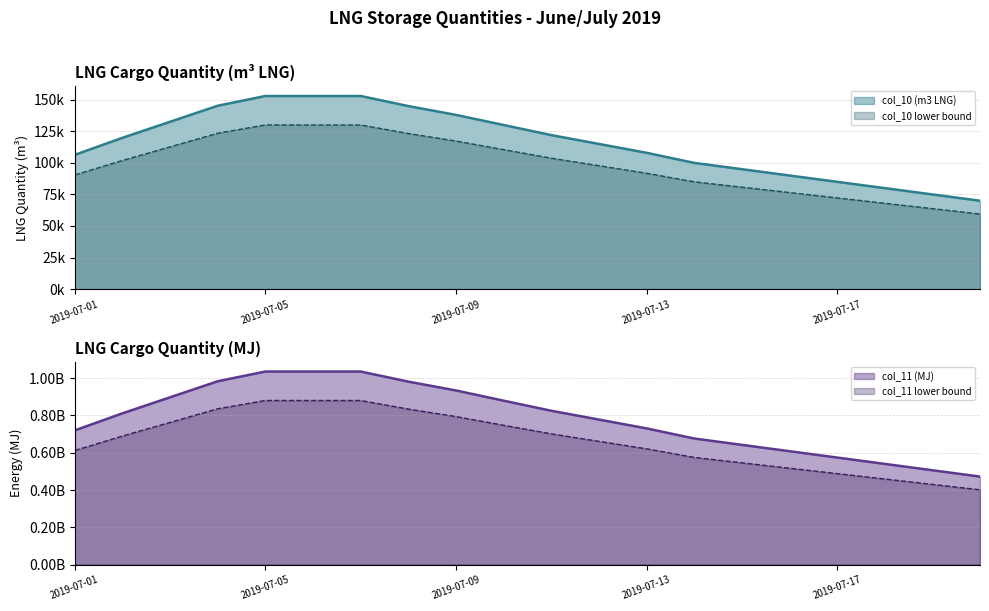

Reading left to right, transcribe all the data shown in this chart.

col_10 (m3 LNG): 106374	119854	132559	145264	152972	152972	152972	145000	138000	130000	122000	115000	108000	100000	95000	90000	85000	80000	75000	70000
col_11 (MJ): 720154519	811413652	897425933	983438255	1035623669	1035623669	1035623669	981450000	934110000	879300000	825300000	778050000	730800000	676500000	642450000	608400000	574350000	540300000	506250000	472200000